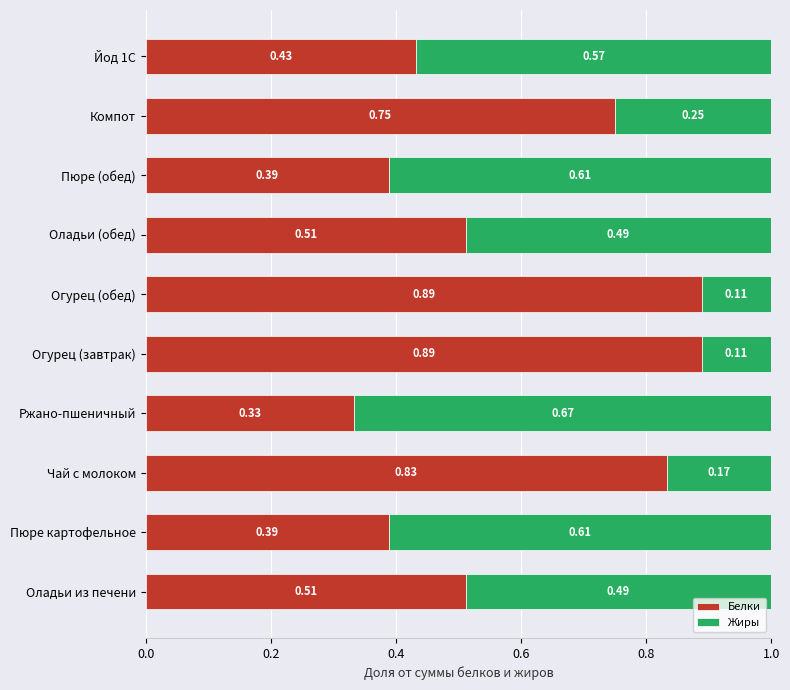

What is the sum of the Белки values at Йод 1С and Компот?

1.2